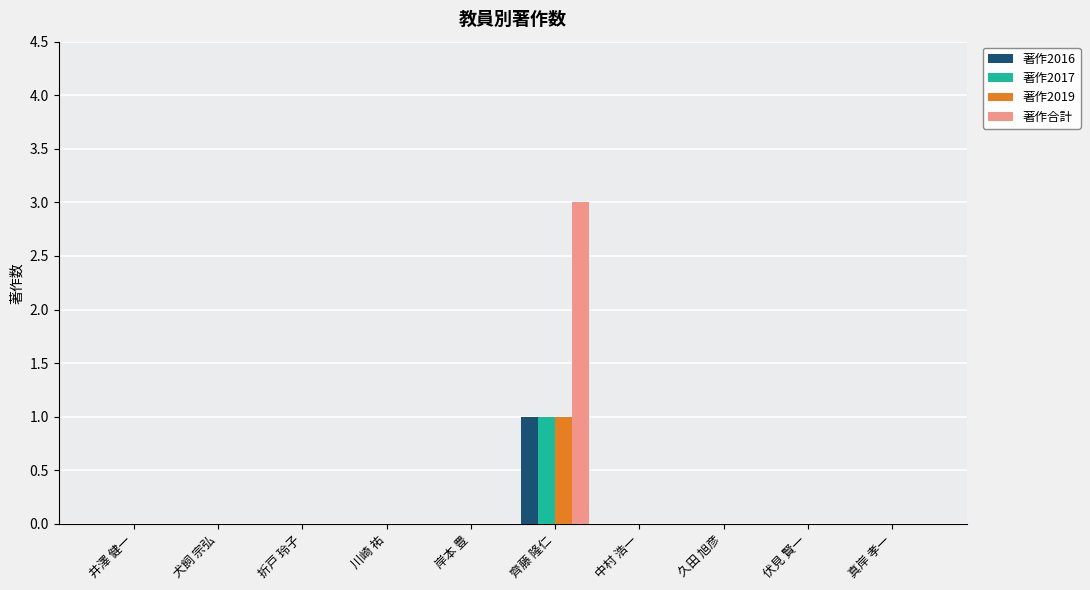

The value of 著作2019 at 伏見 賢一 is 0. True or false?

True